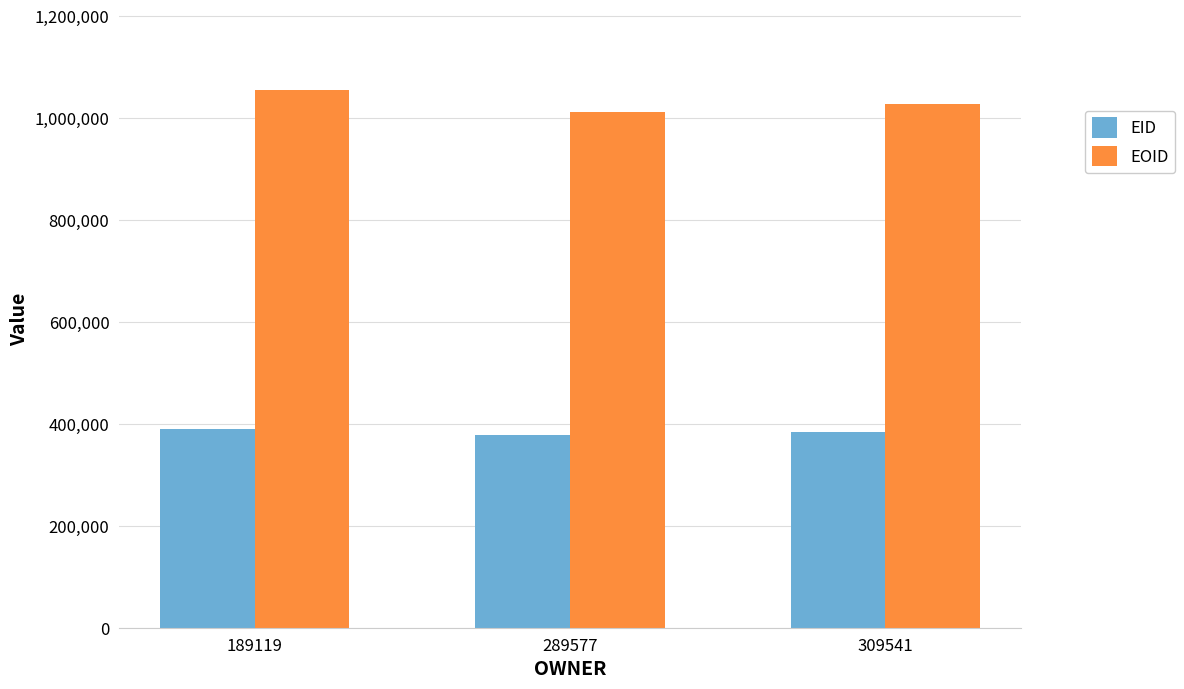

What are all the series names shown in the legend?

EID, EOID